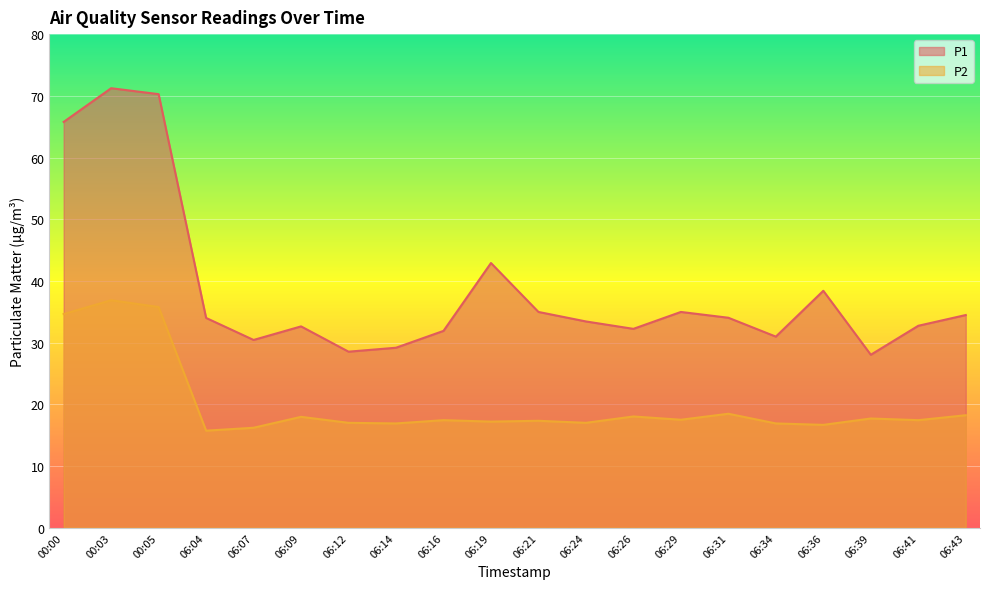

What is the value of the P1 point at the 13th from the left?

32.2